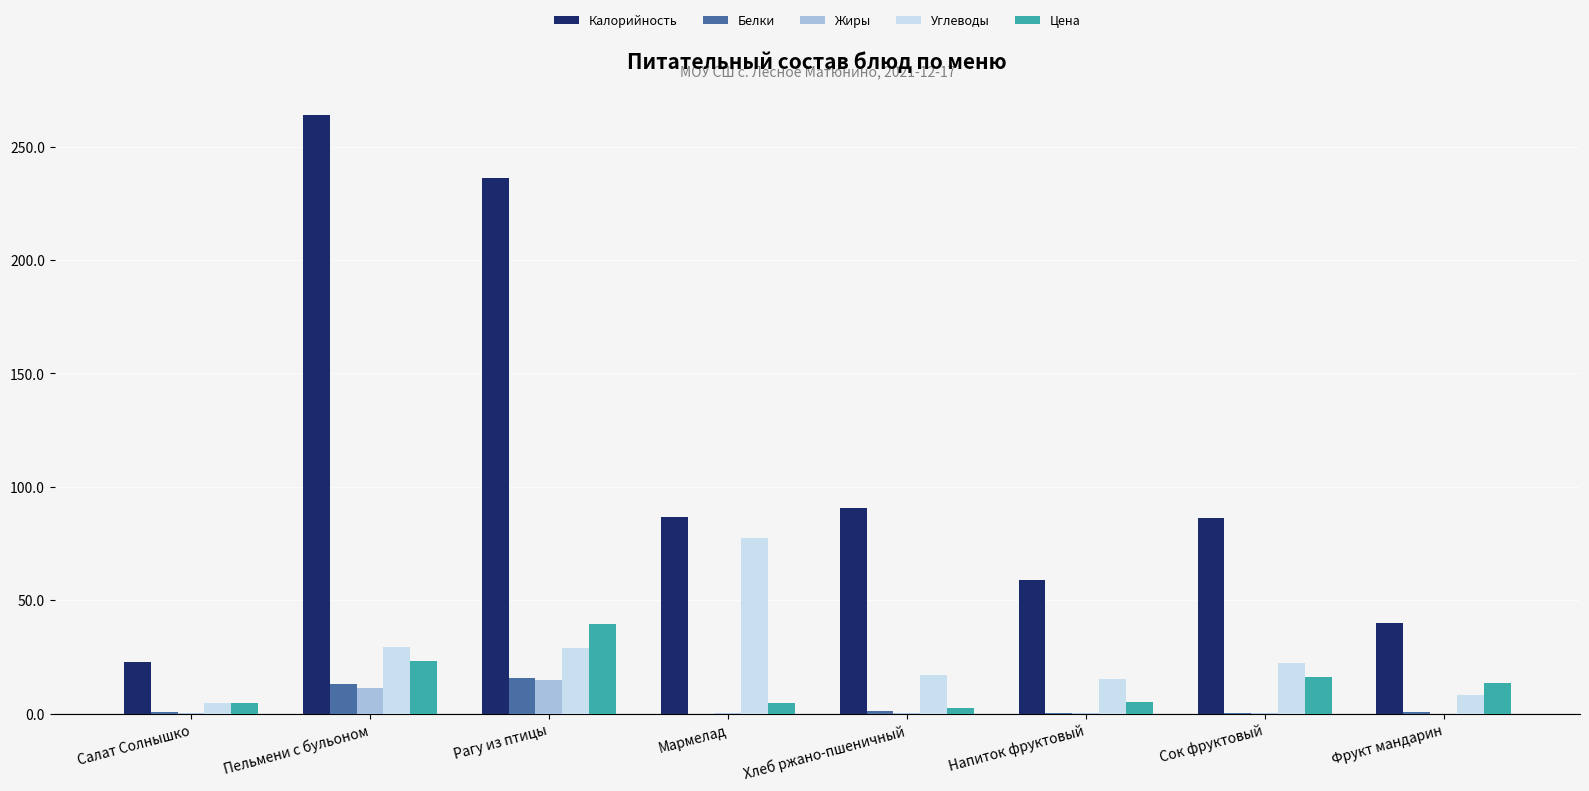

How many categories are shown in the chart?

8